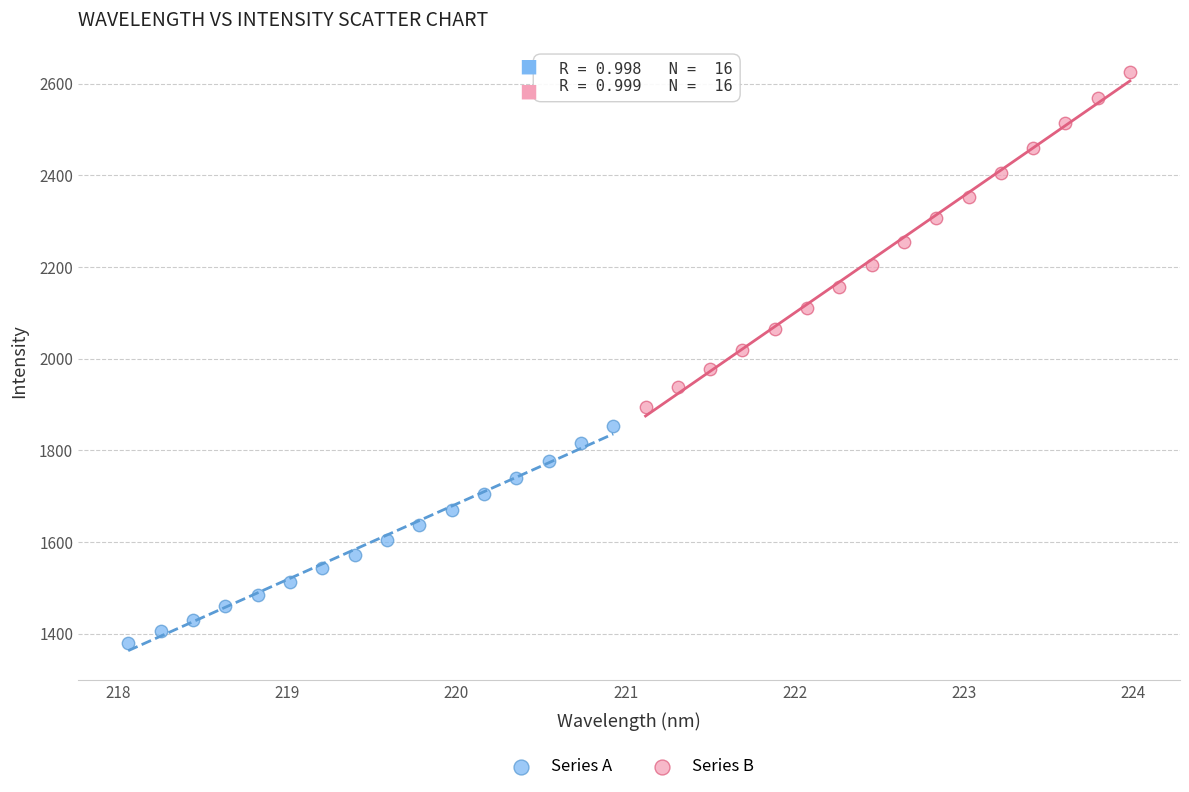

What are all the series names shown in the legend?

Series A, Series B